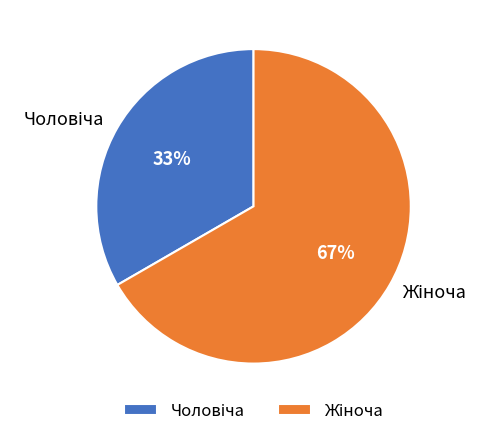

Does any single category account for the majority?

Yes